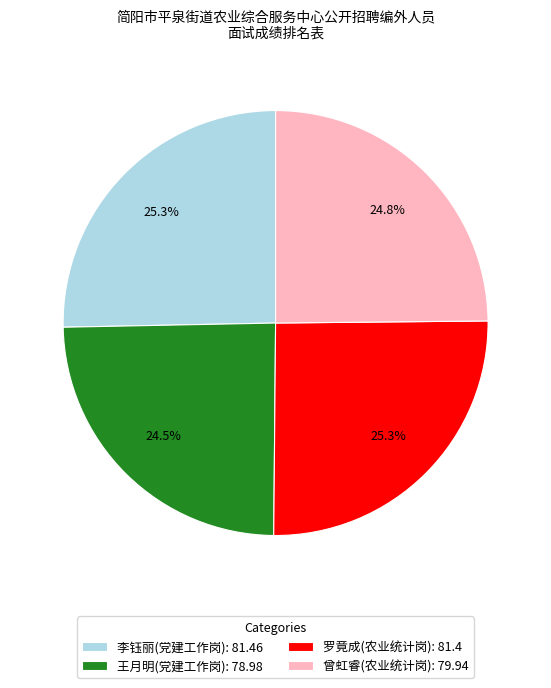

Do 李钰丽(党建工作岗): 81.46 and 罗竟成(农业统计岗): 81.4 together represent more than half of the pie?

Yes